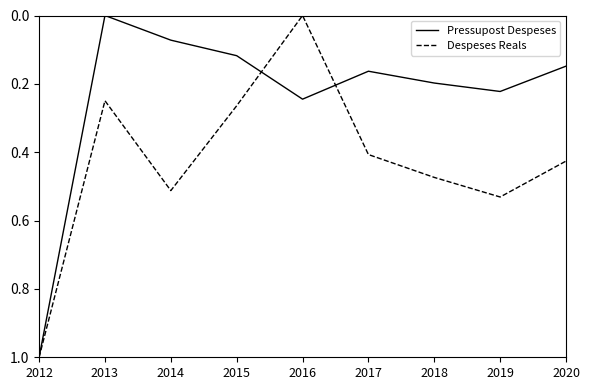

Does the chart have visible grid lines?

No